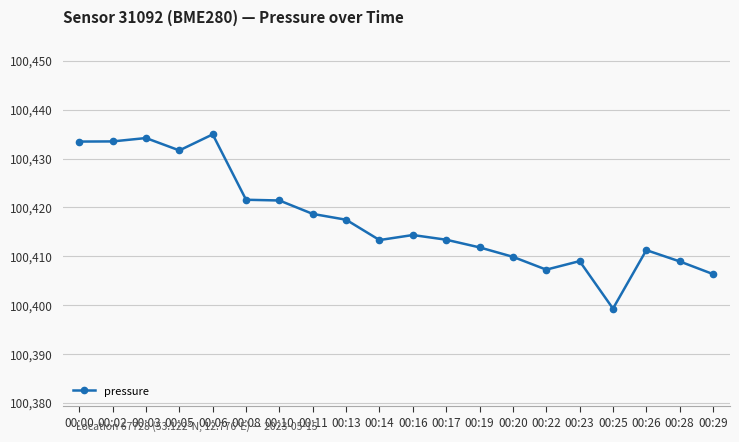

Where is the data nearest to the value 100417?

00:13